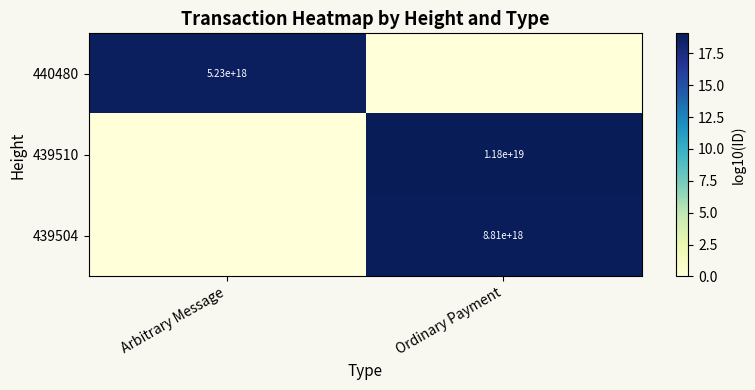

Is it true that 439504 equals 12344096188646889472 at Ordinary Payment?

False